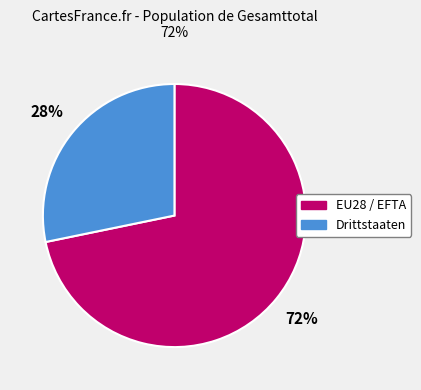

The EU28 / EFTA slice represents 72% of the pie. True or false?

True